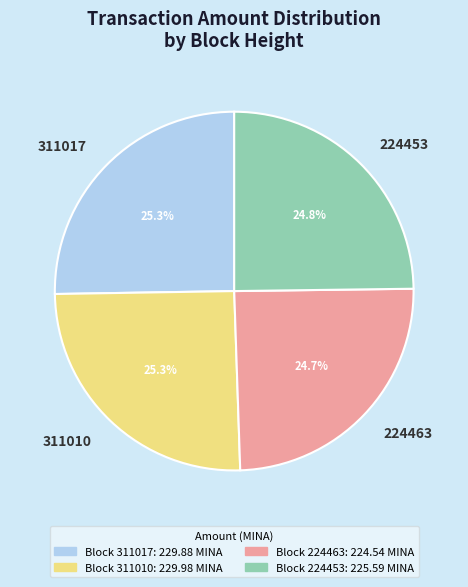

How many segments does this pie chart have?

4